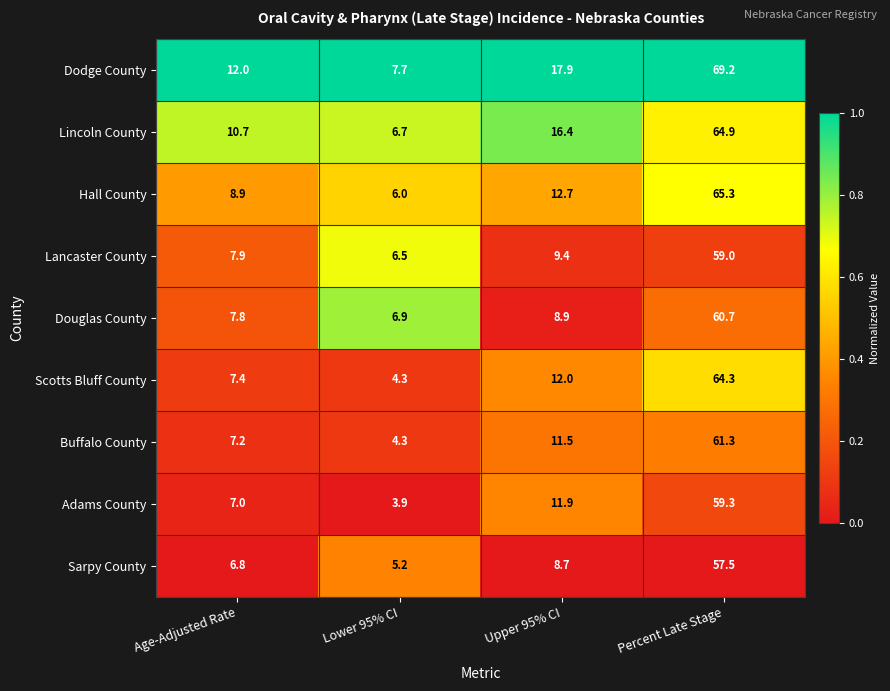

Between Upper 95% CI and Percent Late Stage, which series saw the biggest shift?

Hall County